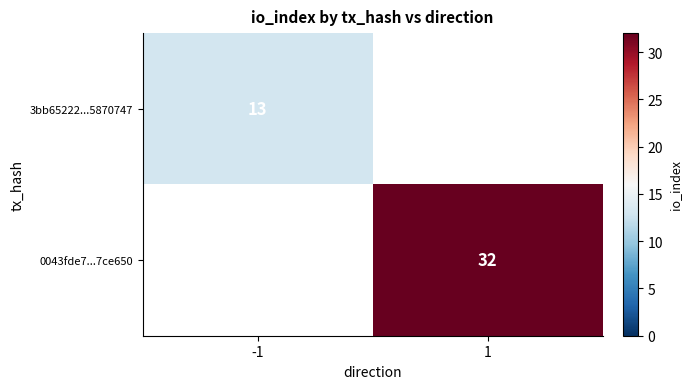

The value of 0043fde7...7ce650 at 1 is 32. True or false?

True